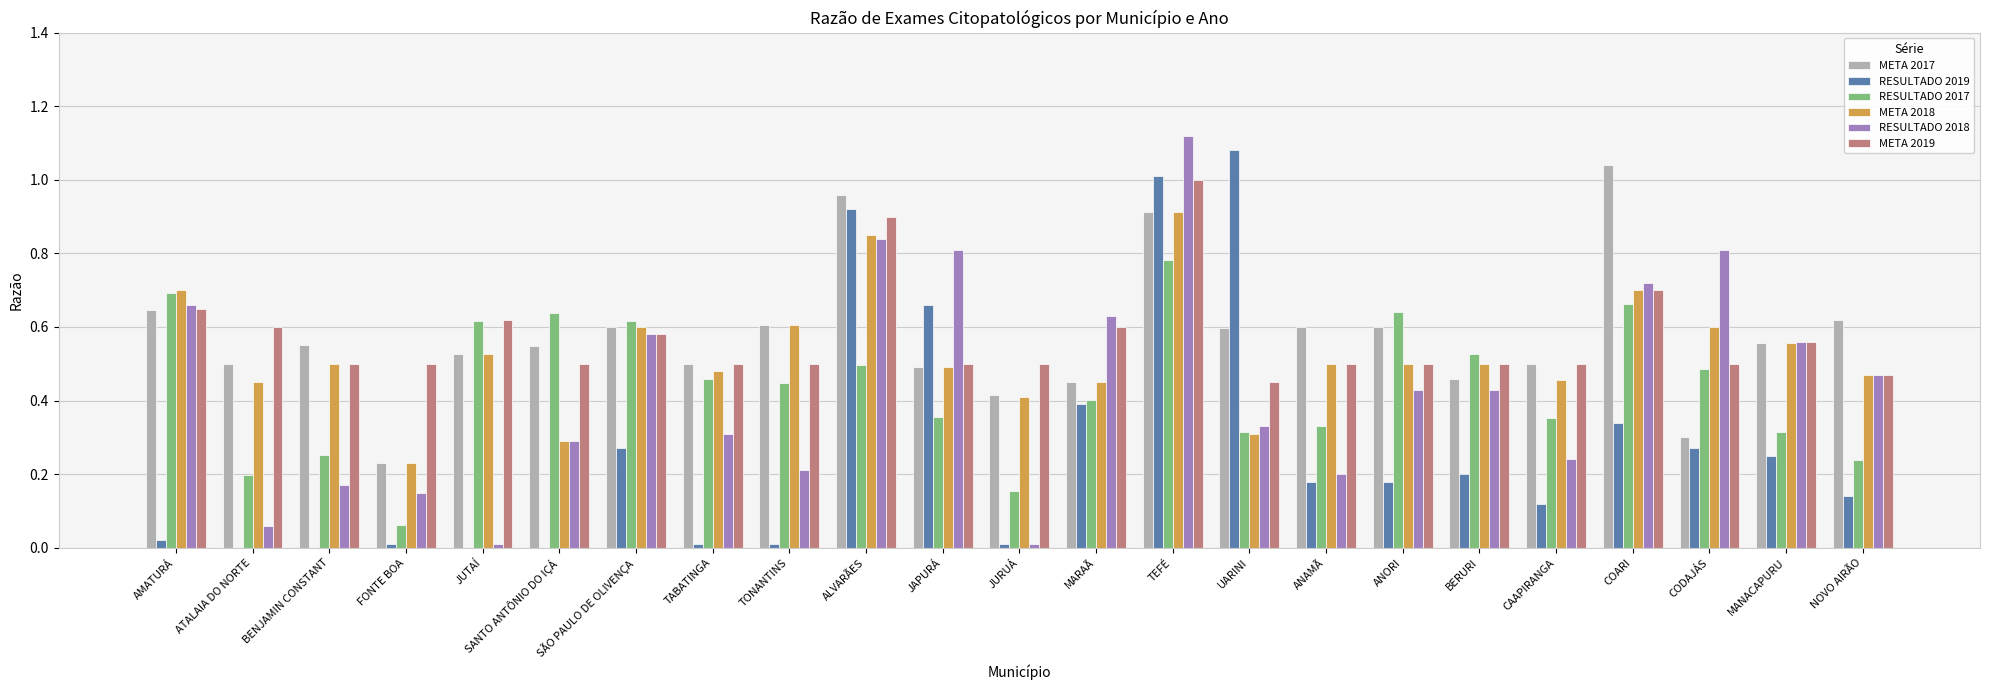

At which category is the sum across all series the highest?

TEFÉ